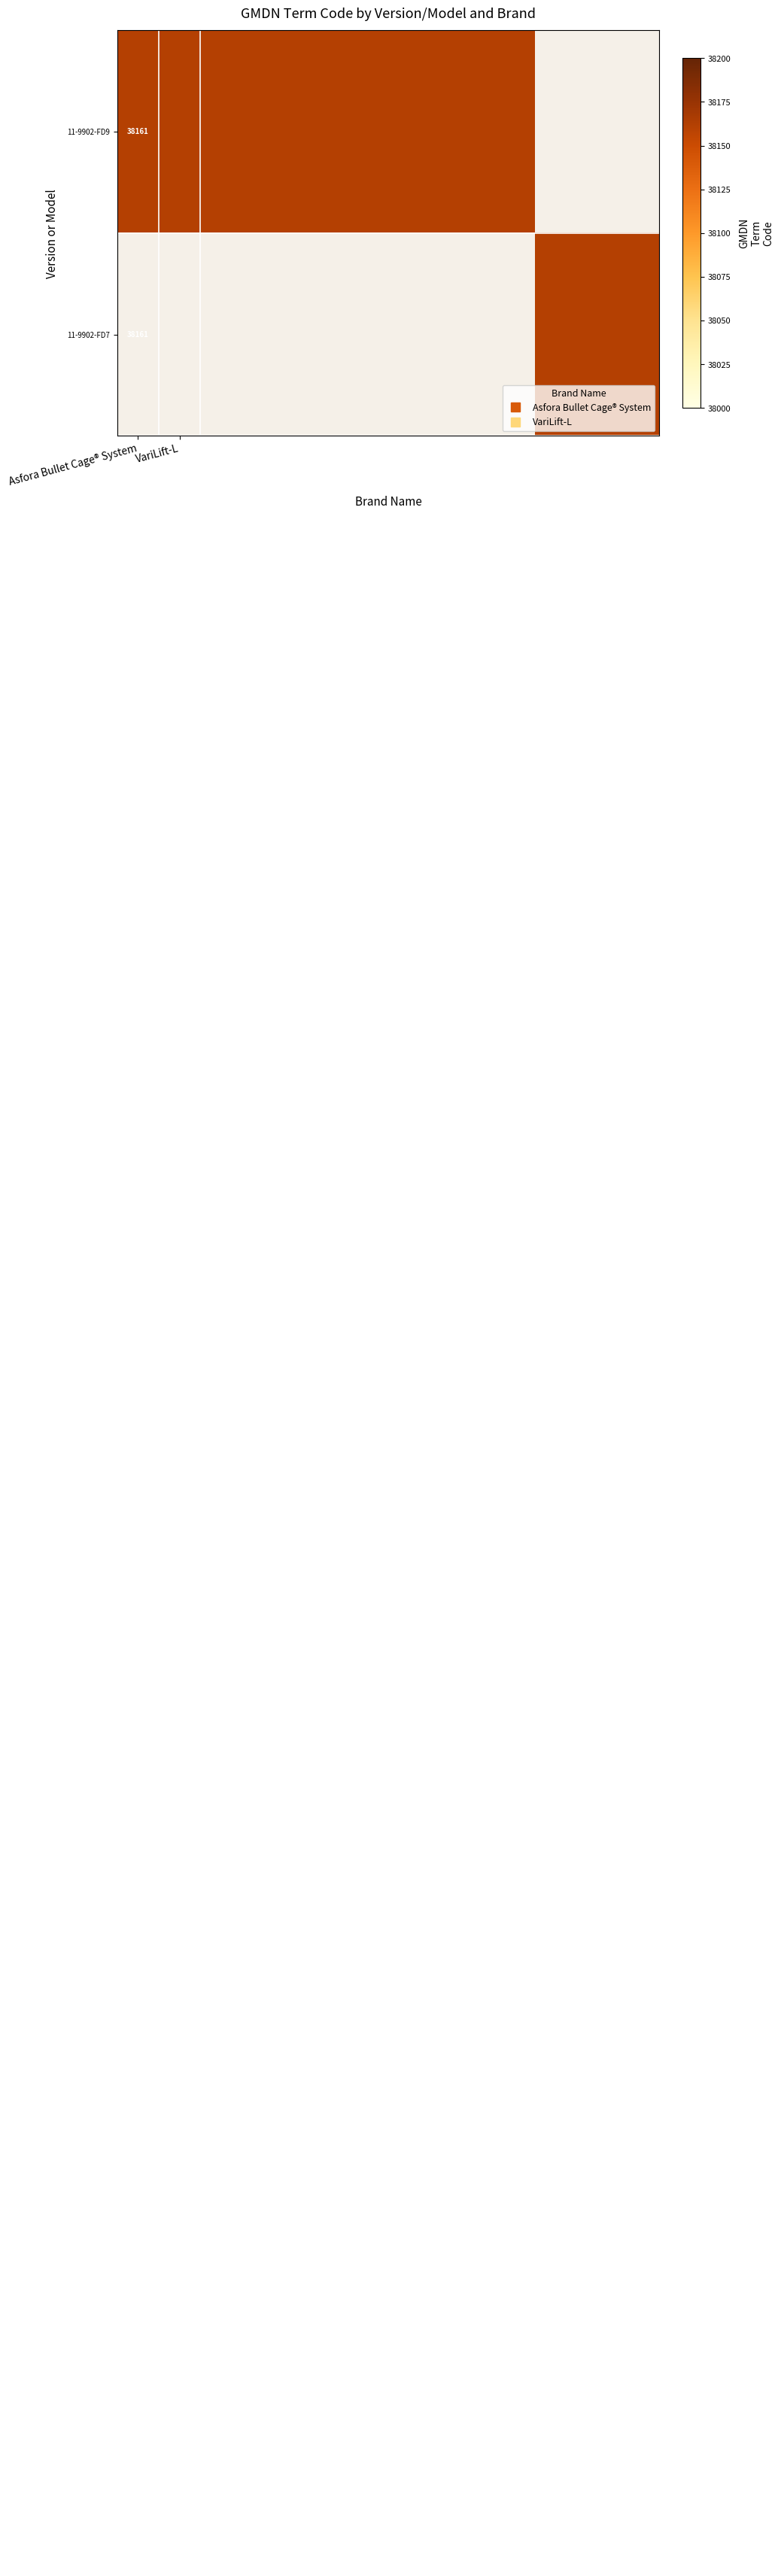

Which category has the lowest value in the VariLift-L series?

11-9902-FD9